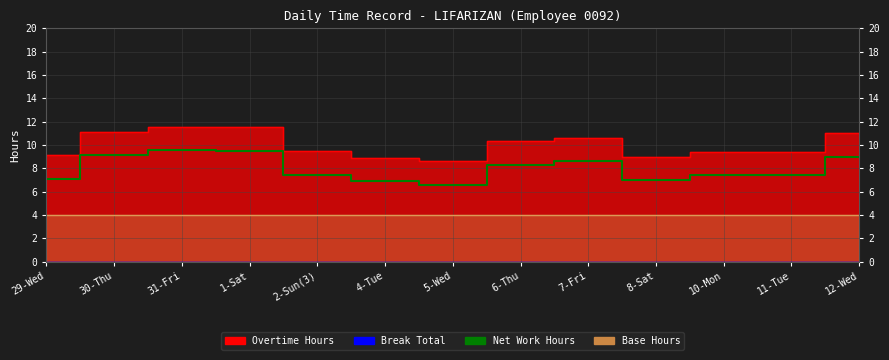

Is it true that the value at 12-Wed is 2.4?

False